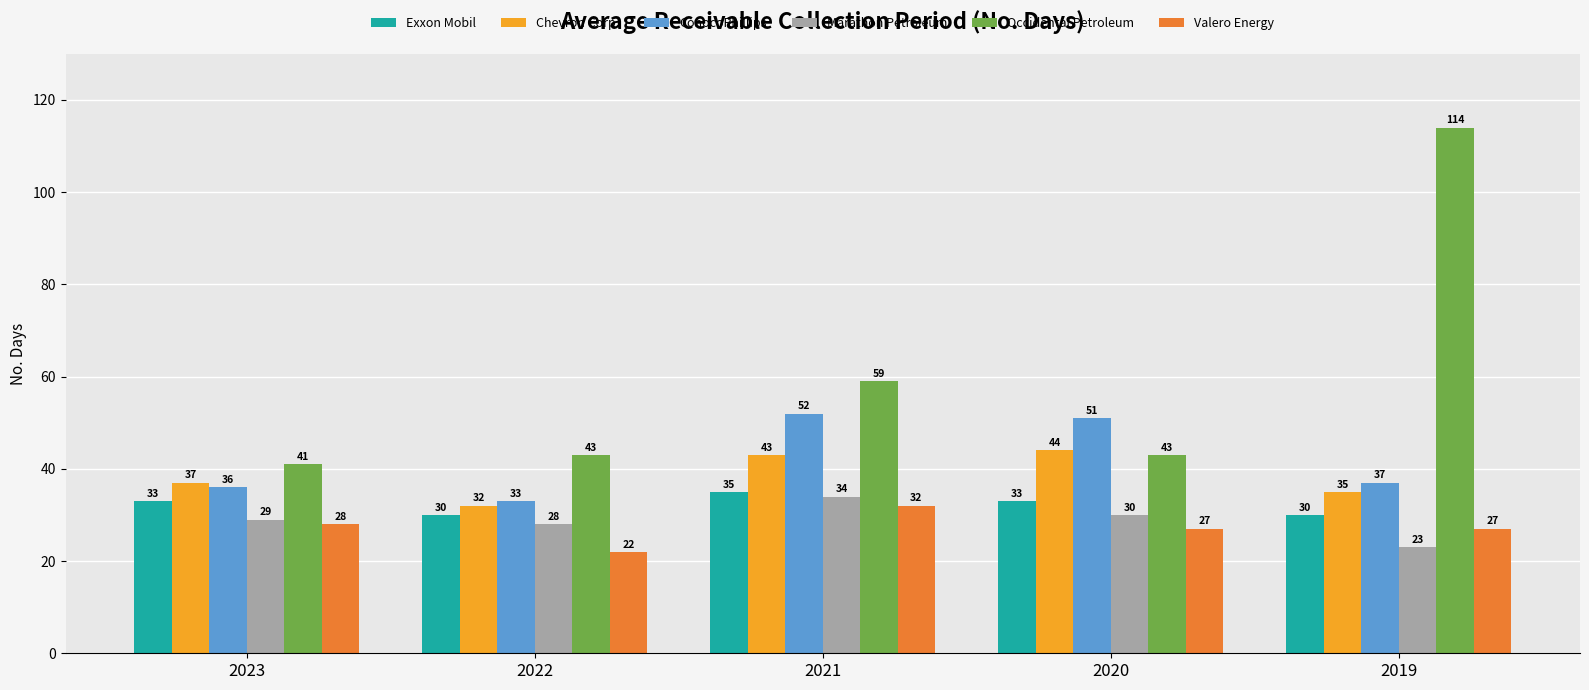

Which series has the largest total across all categories?

Occidental Petroleum